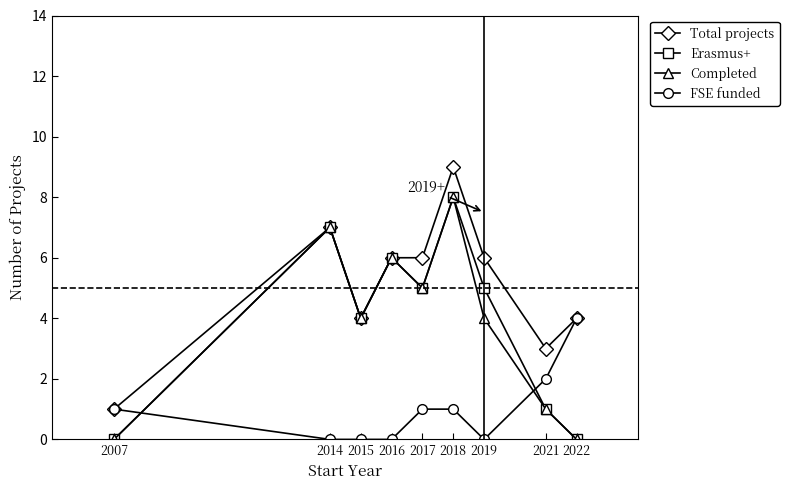

True or false: FSE funded has a value of 2 at 2022.

False